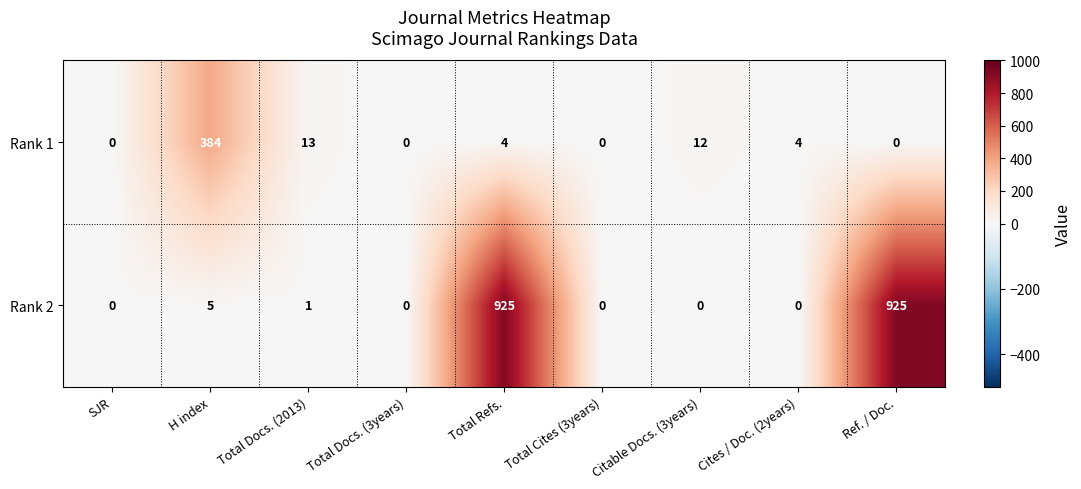

Which series has the widest spread of values?

Rank 2